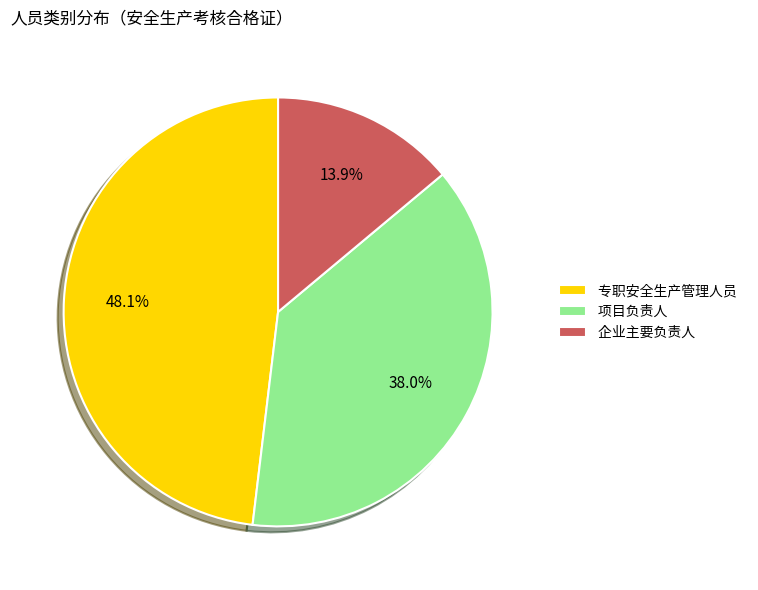

Which has a higher value, 项目负责人 or 专职安全生产管理人员?

专职安全生产管理人员